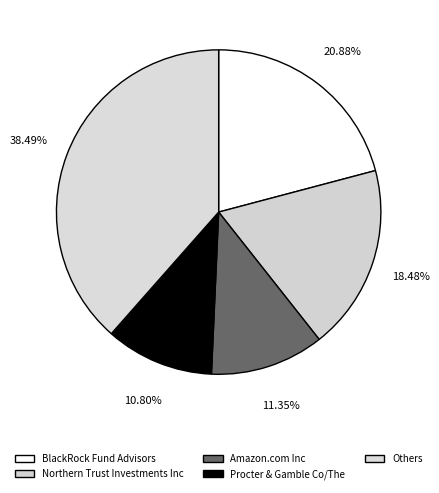

What is the largest slice in the pie chart?

Others